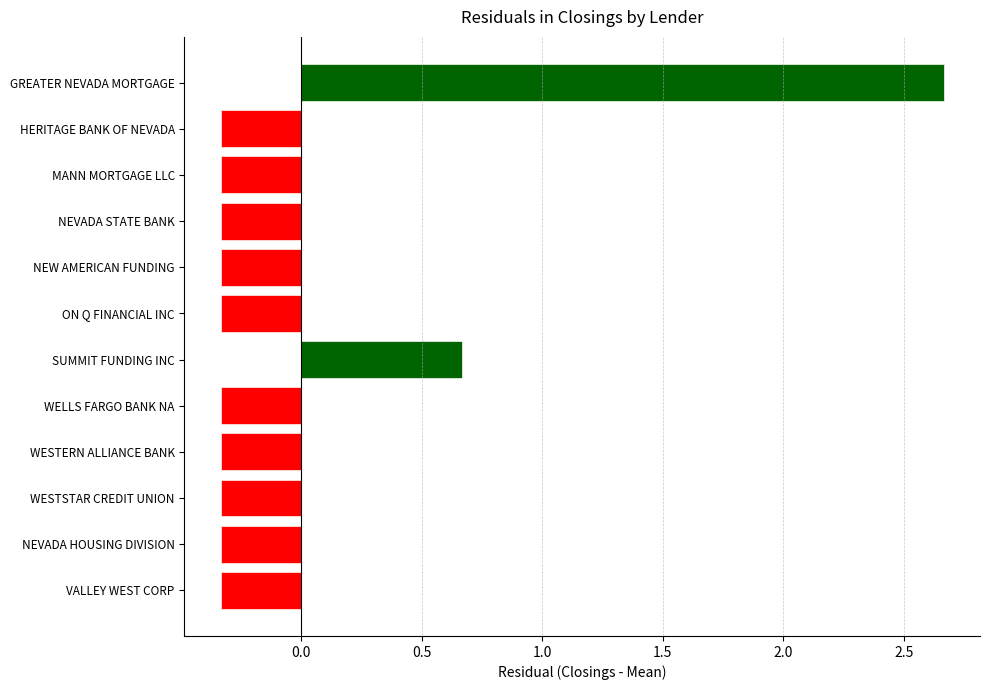

Where is the data nearest to the value 1?

SUMMIT FUNDING INC